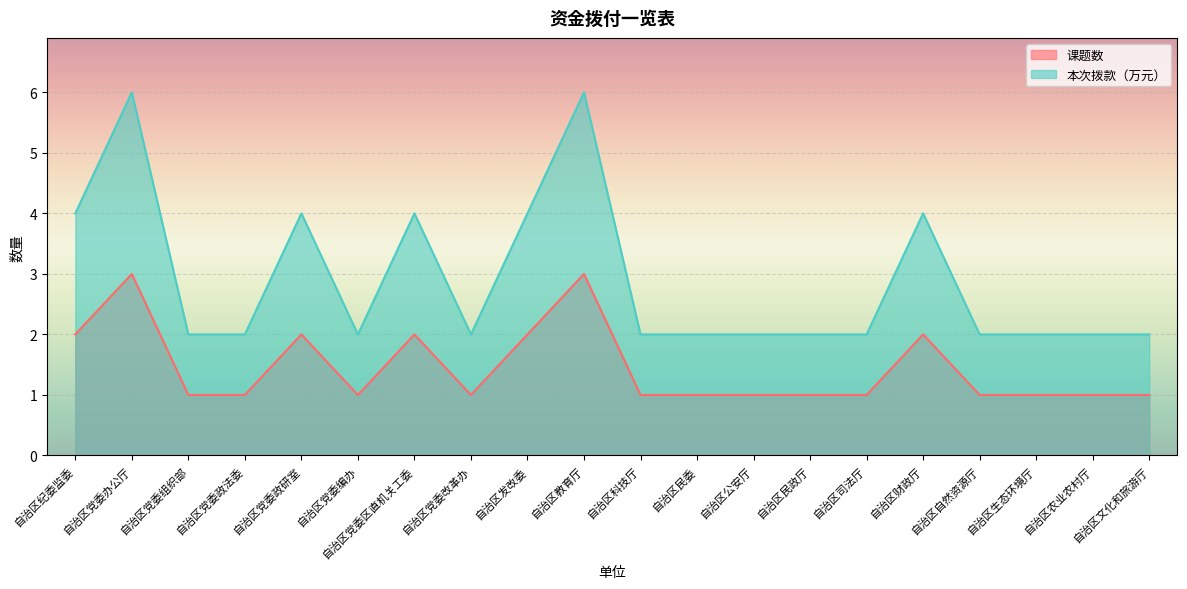

How many lines are shown in the chart?

2